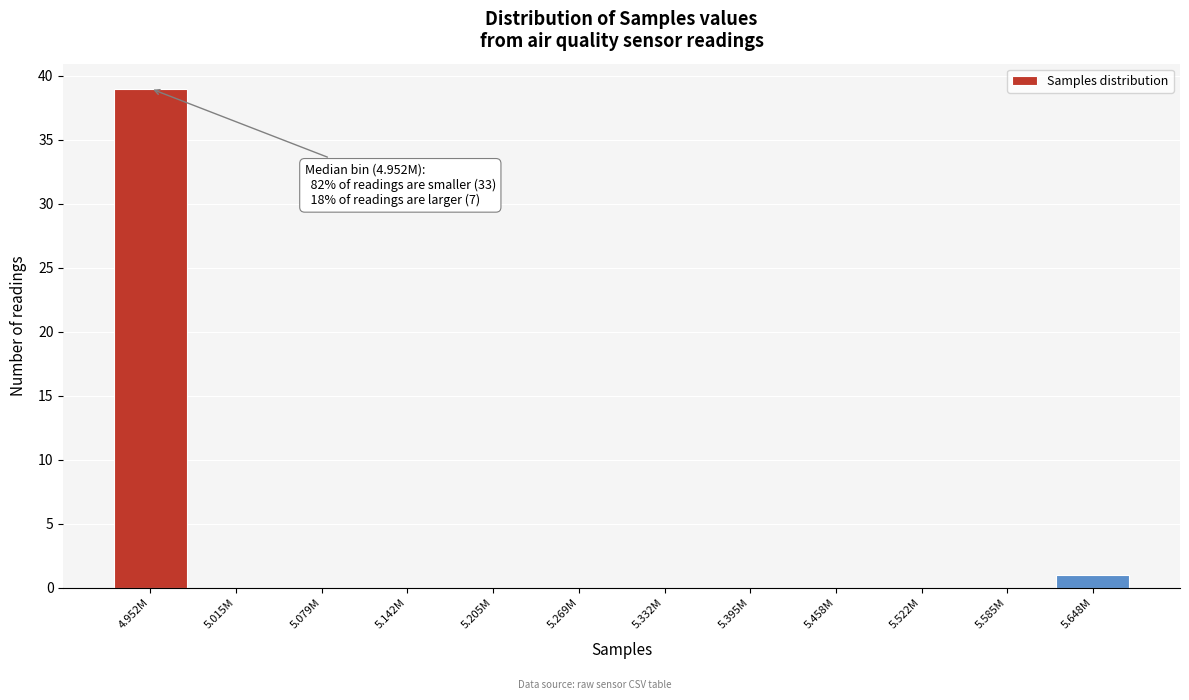

Reading left to right, extract all data points from this chart.

4.952M=39	5.015M=0	5.079M=0	5.142M=0	5.205M=0	5.269M=0	5.332M=0	5.395M=0	5.458M=0	5.522M=0	5.585M=0	5.648M=1